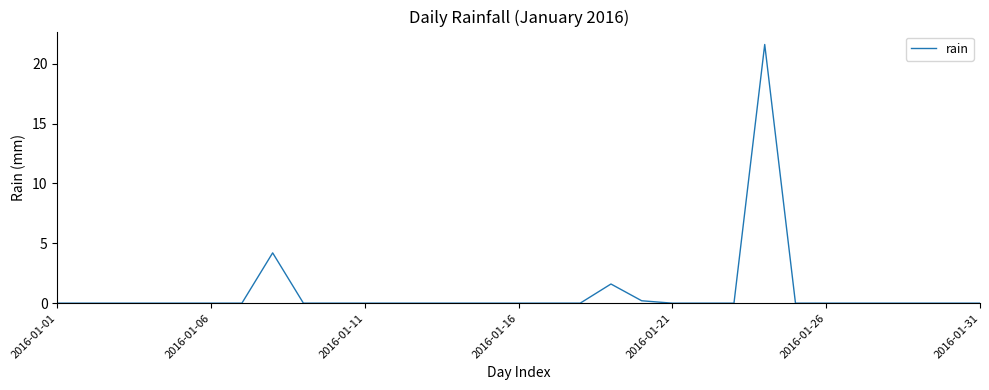

What is the maximum value shown in the chart?

21.6